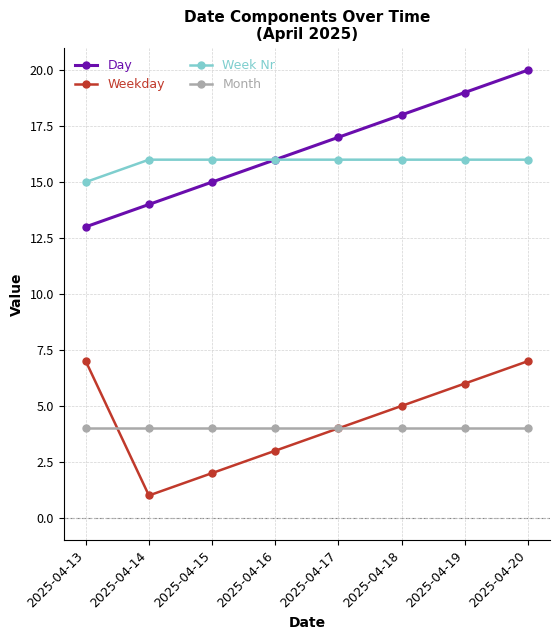

At which category is the sum across all series the highest?

2025-04-20